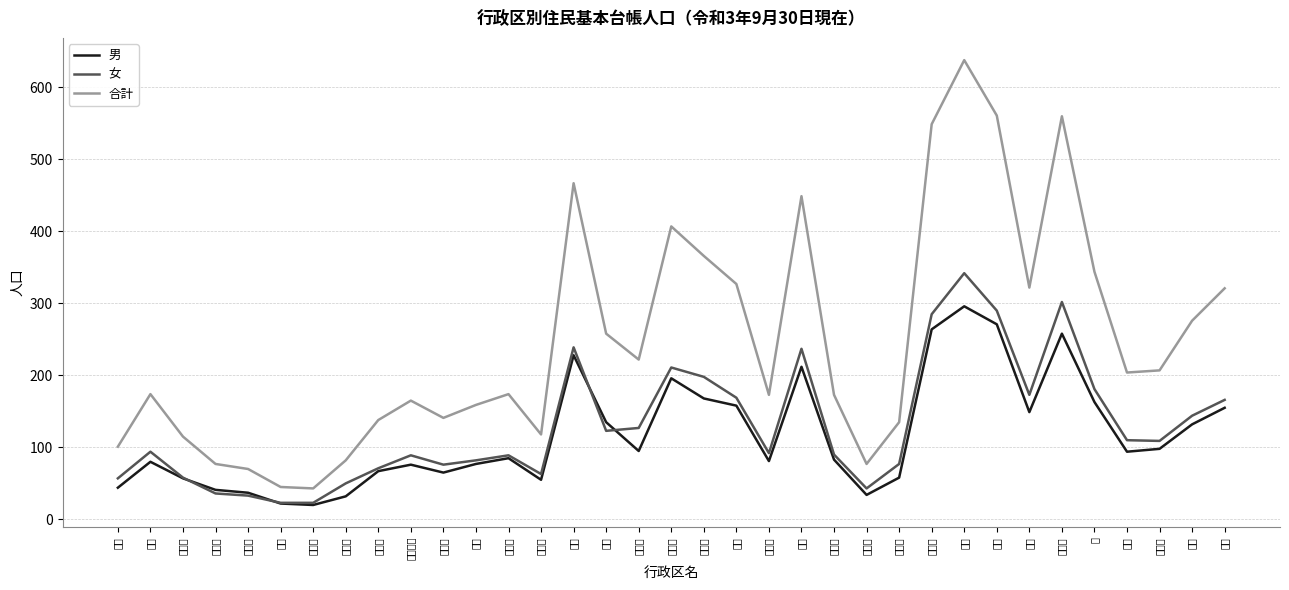

What is the average value of the 女 series?

130